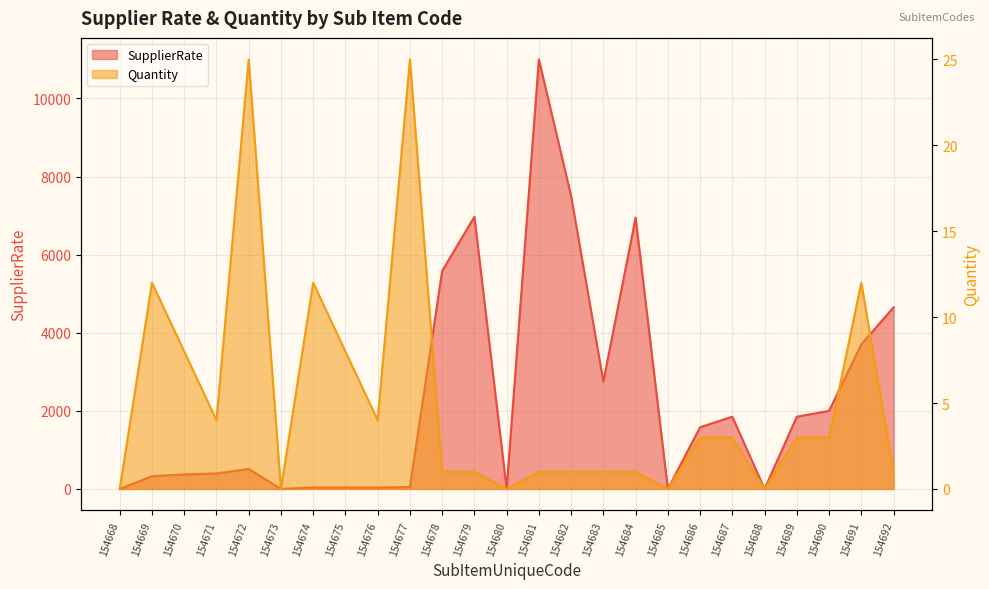

Where is the first local minimum for SupplierRate?

154673